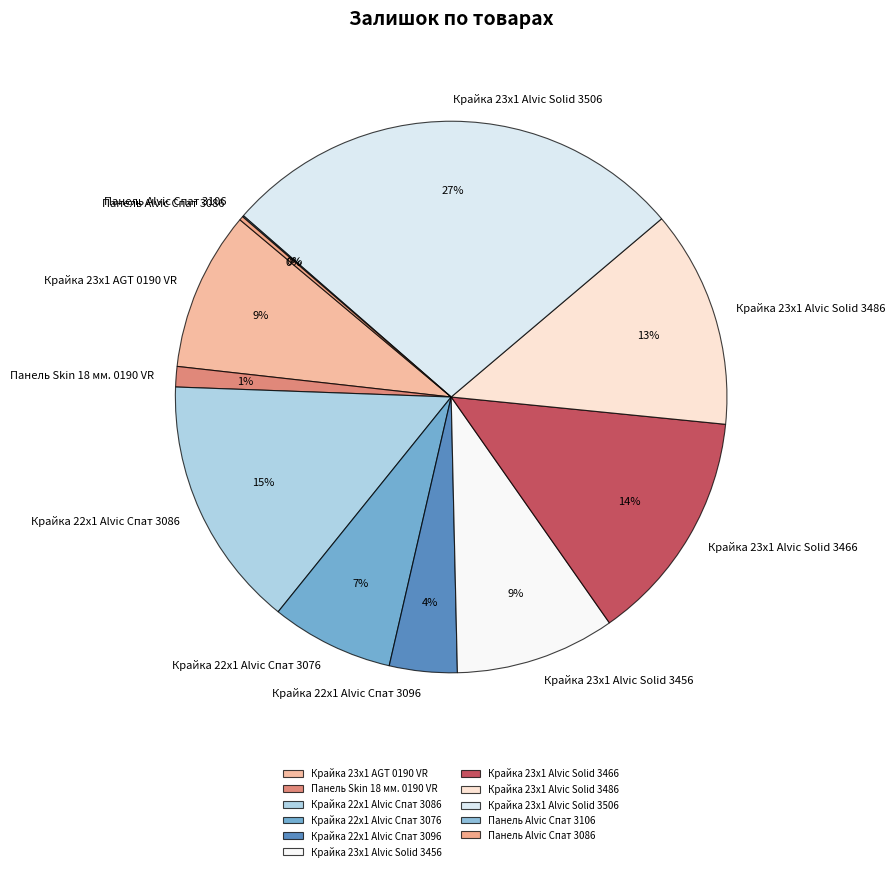

Approximately how many times larger is the value at Крайка 23x1 Alvic Solid 3466 compared to Крайка 22x1 Alvic Спат 3096?

3.5